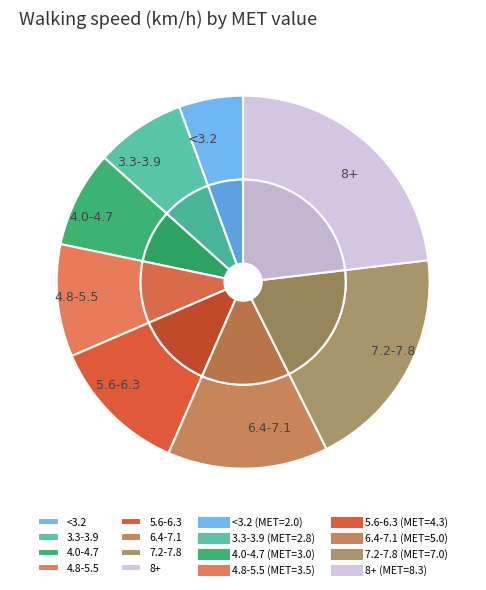

Rank the categories by value from lowest to highest.

<3.2, 3.3-3.9, 4.0-4.7, 4.8-5.5, 5.6-6.3, 6.4-7.1, 7.2-7.8, 8+